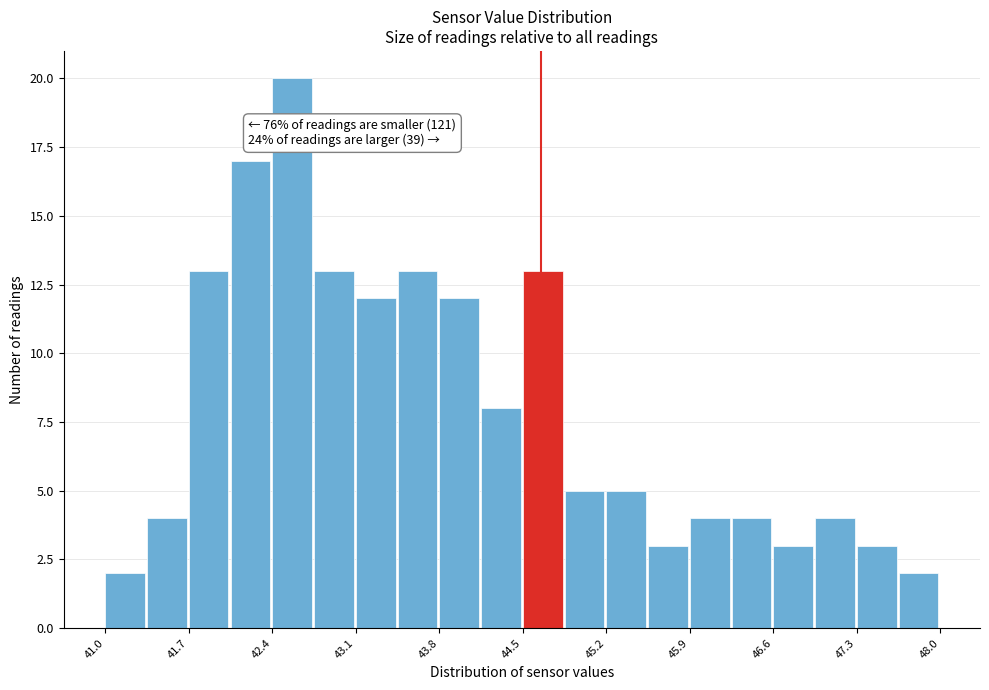

Around what value on the x-axis is the tallest bar? Give the approximate position of its centre, as read against the axis.

42.6